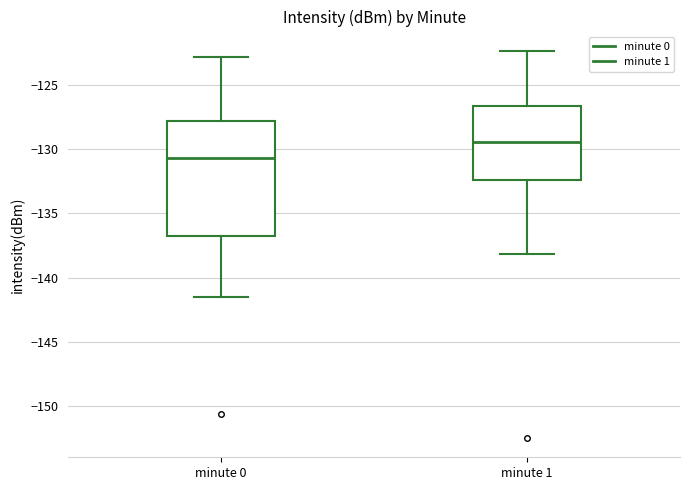

Reading left to right, transcribe this box plot: for each box, give where its median line is, the range the box spans, and where its two whiskers end, as read against the y-axis. The values are not printed on the chart, so give them approximately, as read against the axis.

minute 0: median -130.5, box -137.0 to -128.0, whiskers -141.5 to -123.0
minute 1: median -129.5, box -132.5 to -126.5, whiskers -138.0 to -122.5